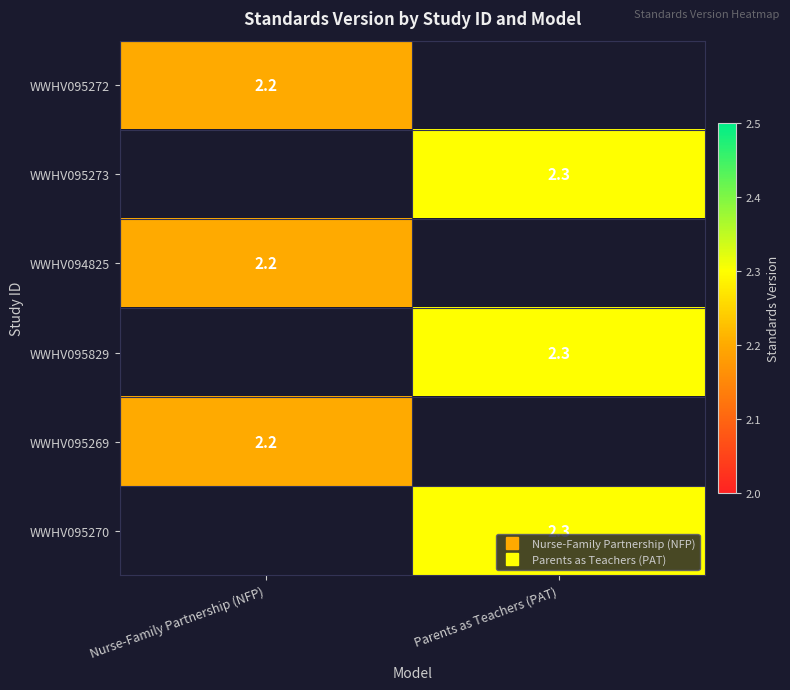

What is the lowest value of the WWHV094825 series?

2.2